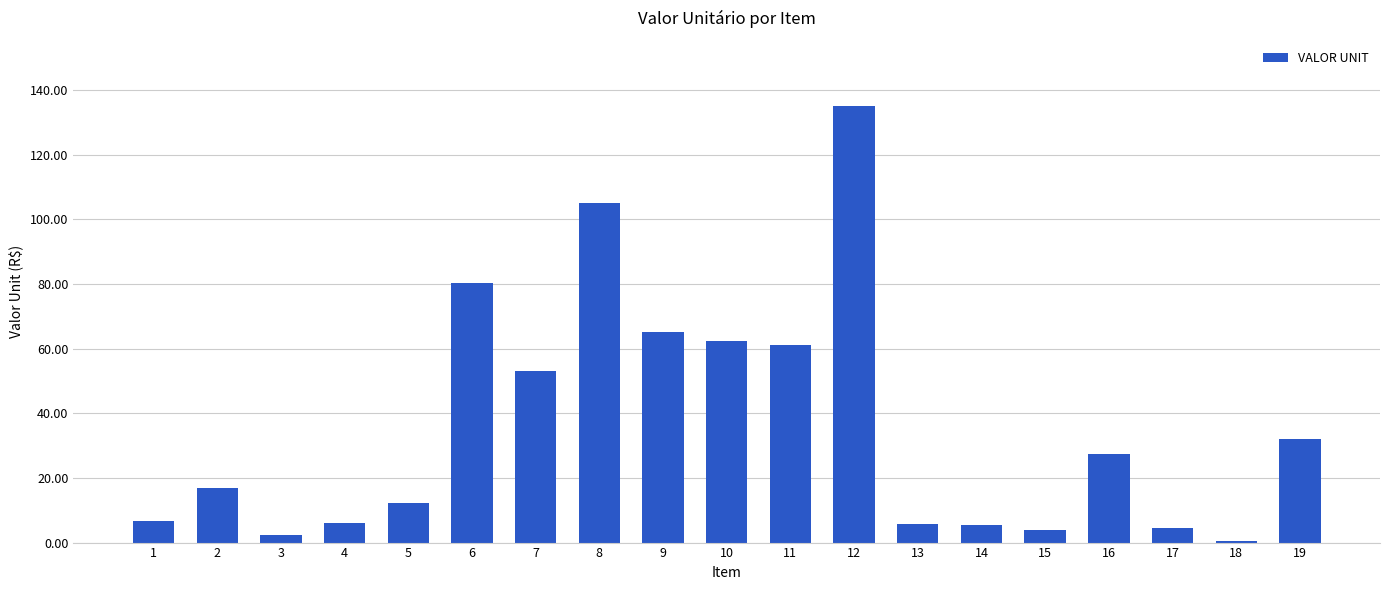

How many data points are above 16?

10